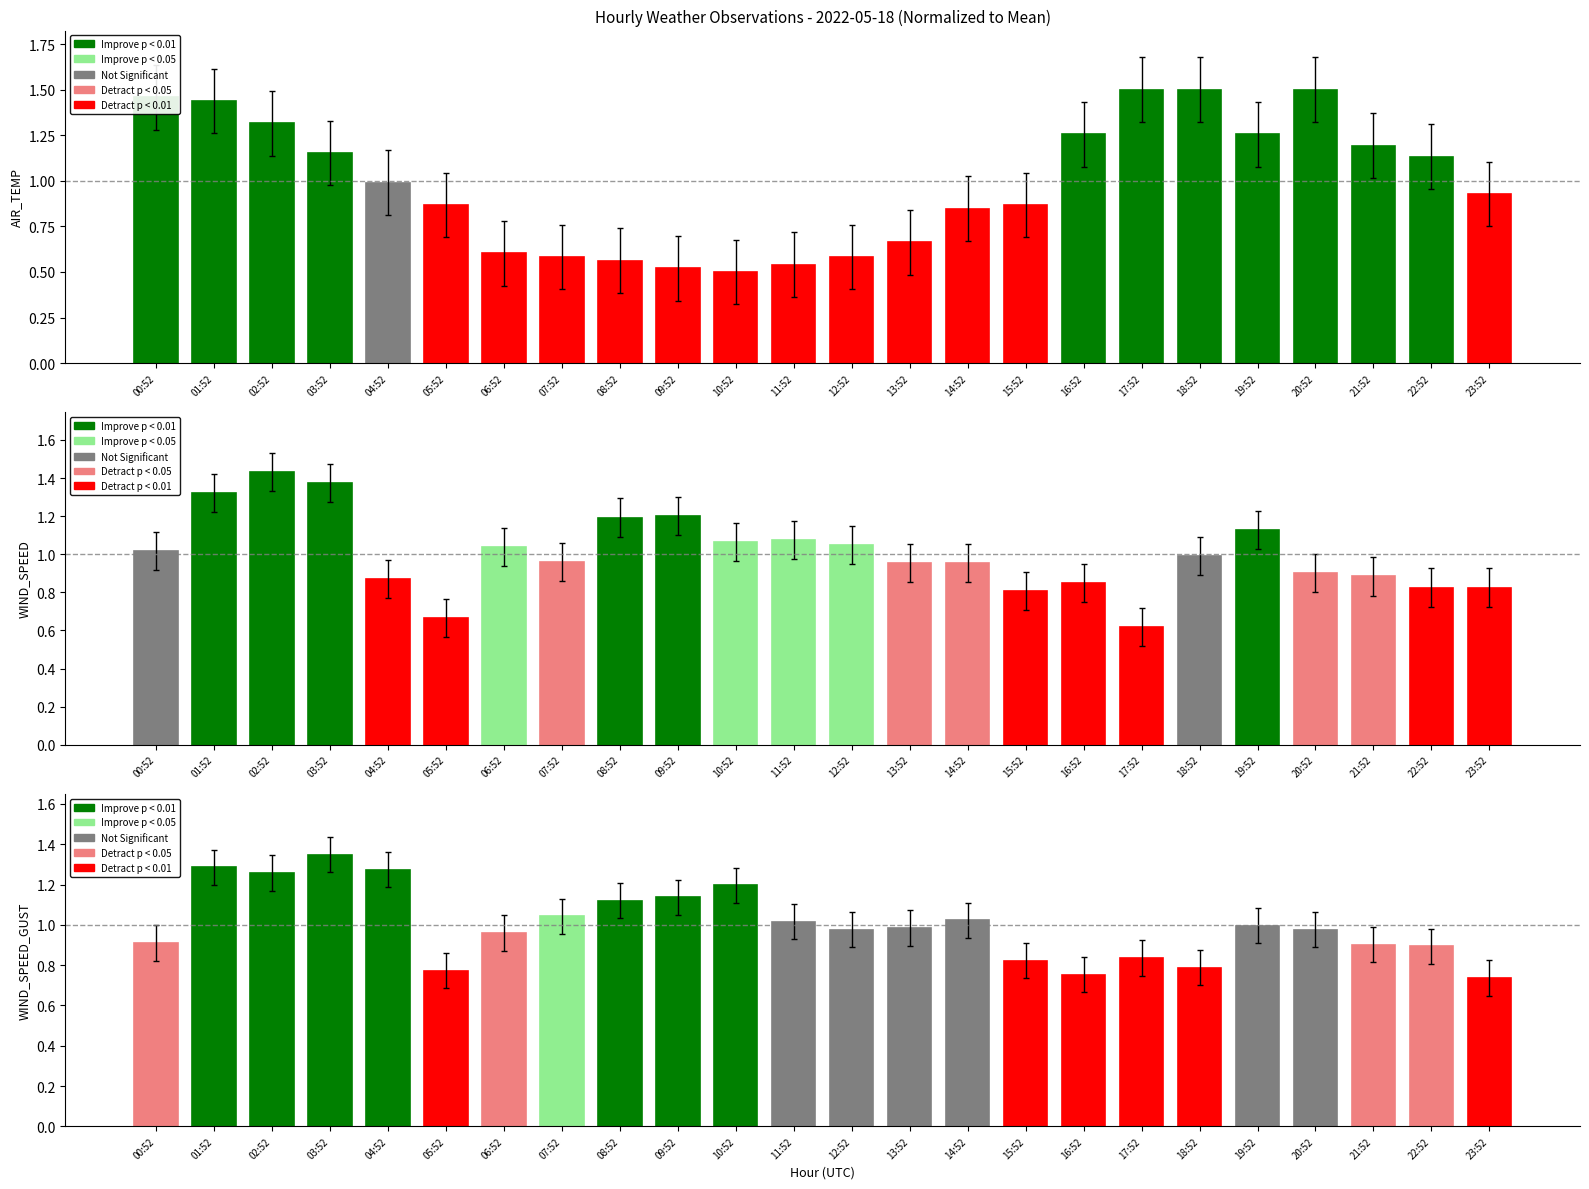

What is the difference between the second highest and minimum values in the AIR_TEMP series?

1.0